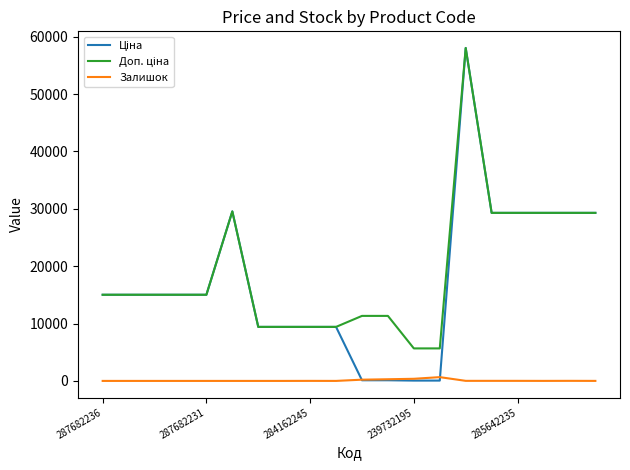

What is the greatest value displayed?

58037.0